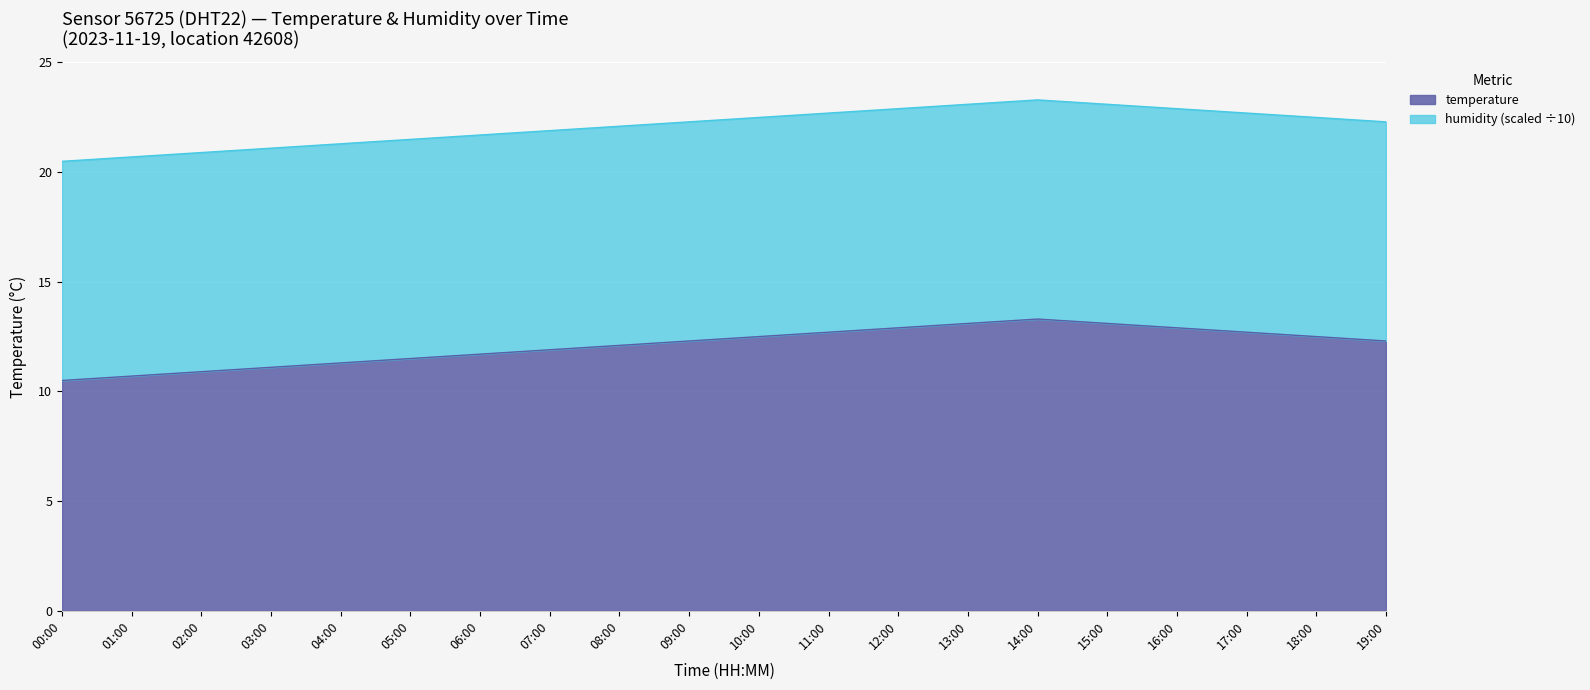

True or false: there are more than 0 points higher than both neighbors.

True